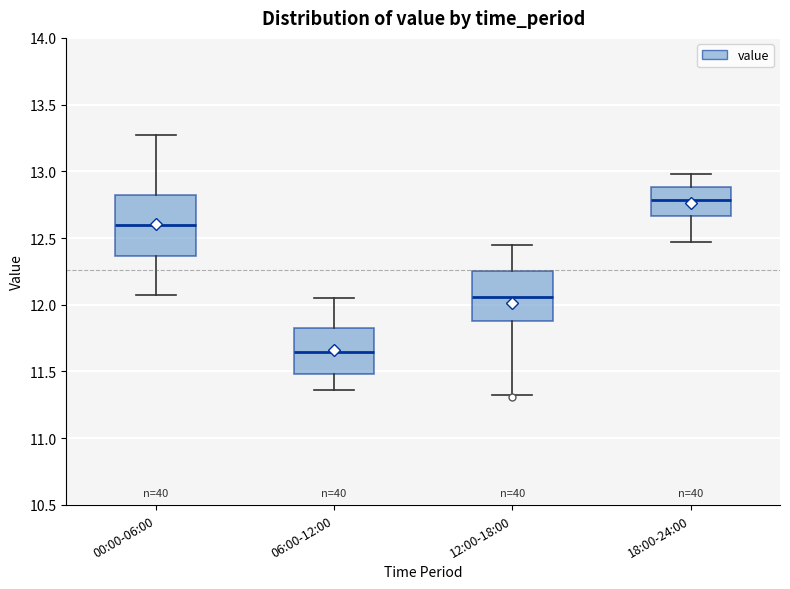

Which box has the highest median line?

18:00-24:00